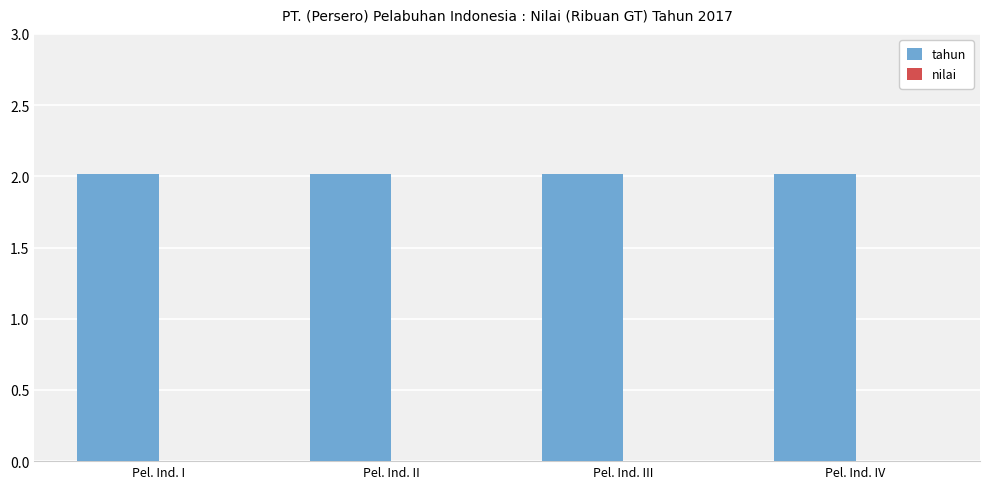

Between Pel. Ind. IV and Pel. Ind. I, which is larger?

Pel. Ind. IV